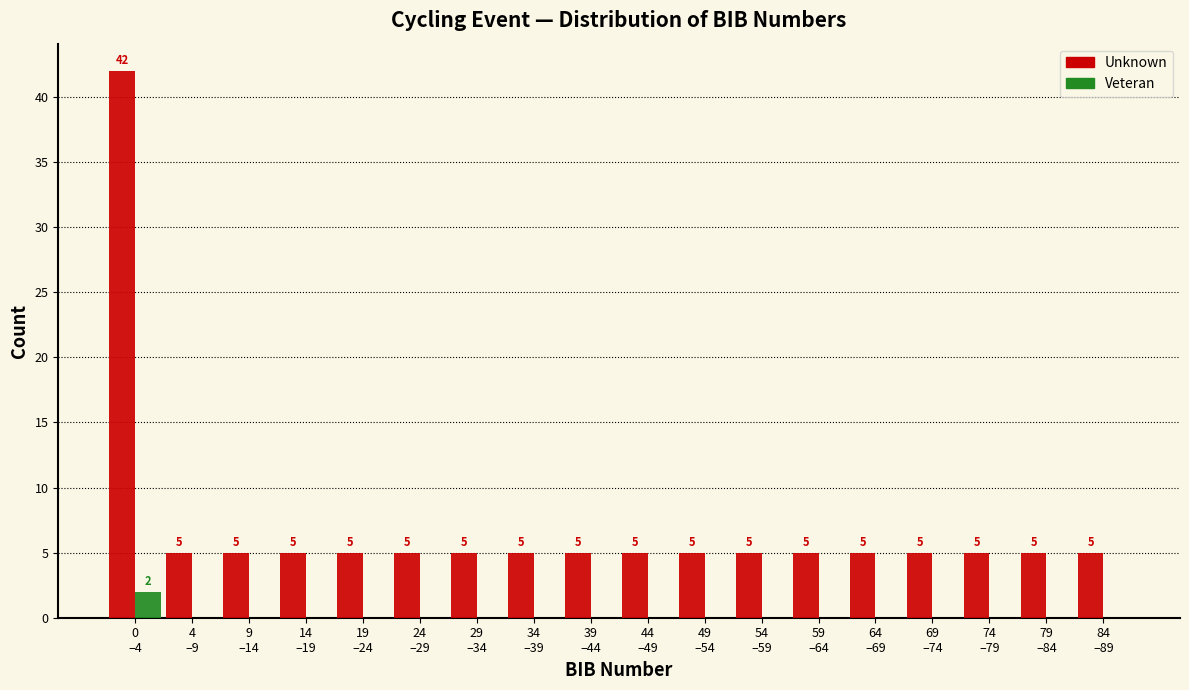

Which series has the largest total across all categories?

Unknown